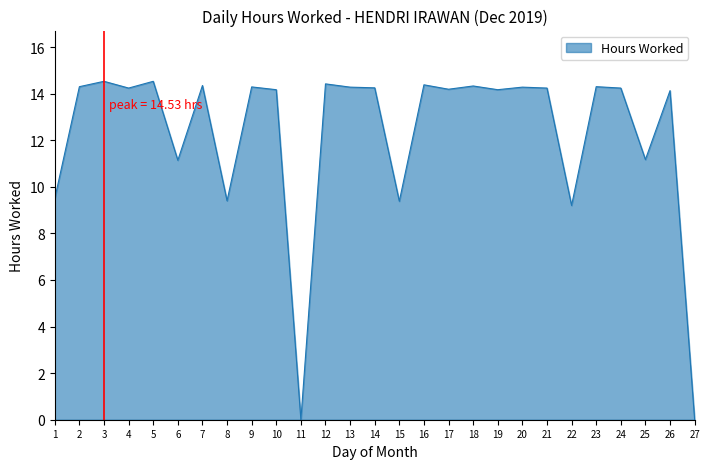

What is the difference between the maximum and minimum values?

14.5